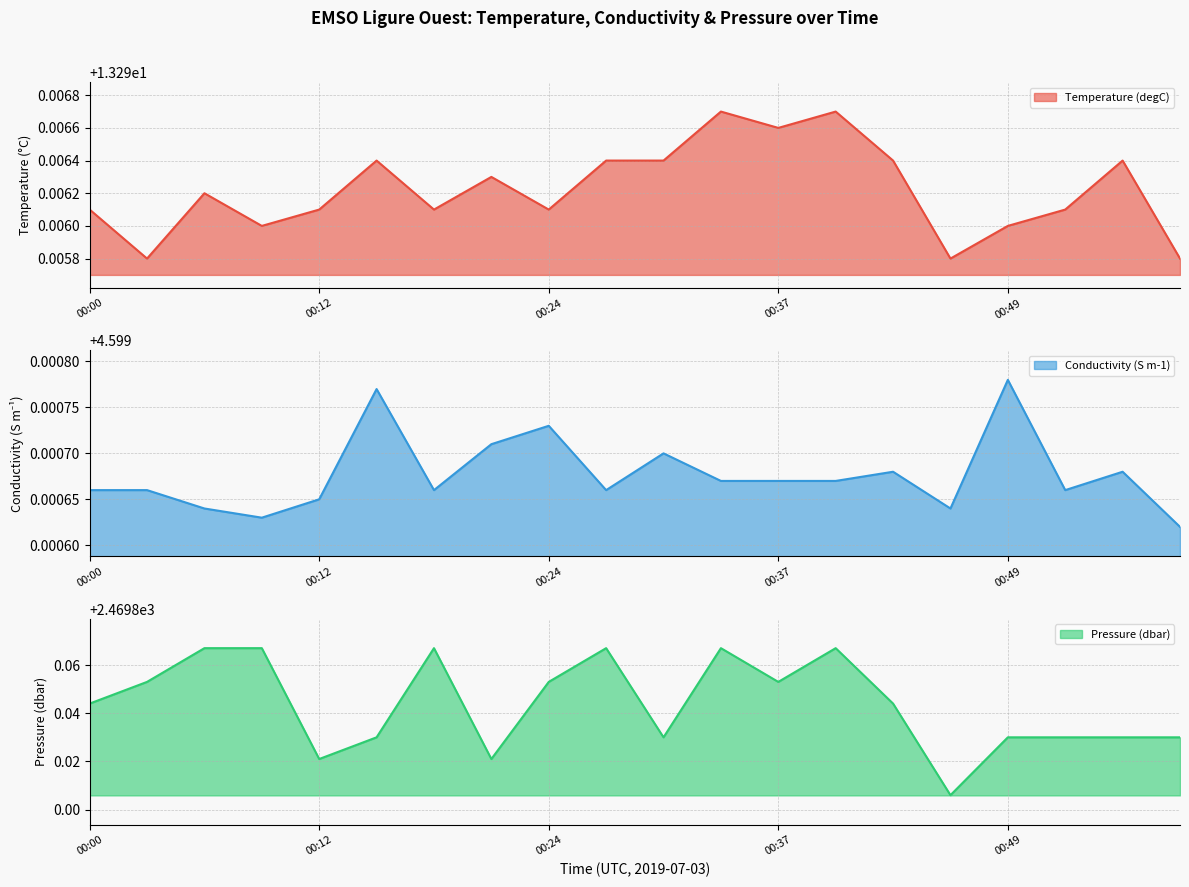

Reading left to right, list all the values displayed in this chart.

Temperature (degC): 13.3	13.3	13.3	13.3	13.3	13.3	13.3	13.3	13.3	13.3	13.3	13.3	13.3	13.3	13.3	13.3	13.3	13.3	13.3	13.3
Conductivity (S m-1): 4.6	4.6	4.6	4.6	4.6	4.6	4.6	4.6	4.6	4.6	4.6	4.6	4.6	4.6	4.6	4.6	4.6	4.6	4.6	4.6
Pressure (dbar): 2469.8	2469.9	2469.9	2469.9	2469.8	2469.8	2469.9	2469.8	2469.9	2469.9	2469.8	2469.9	2469.9	2469.9	2469.8	2469.8	2469.8	2469.8	2469.8	2469.8